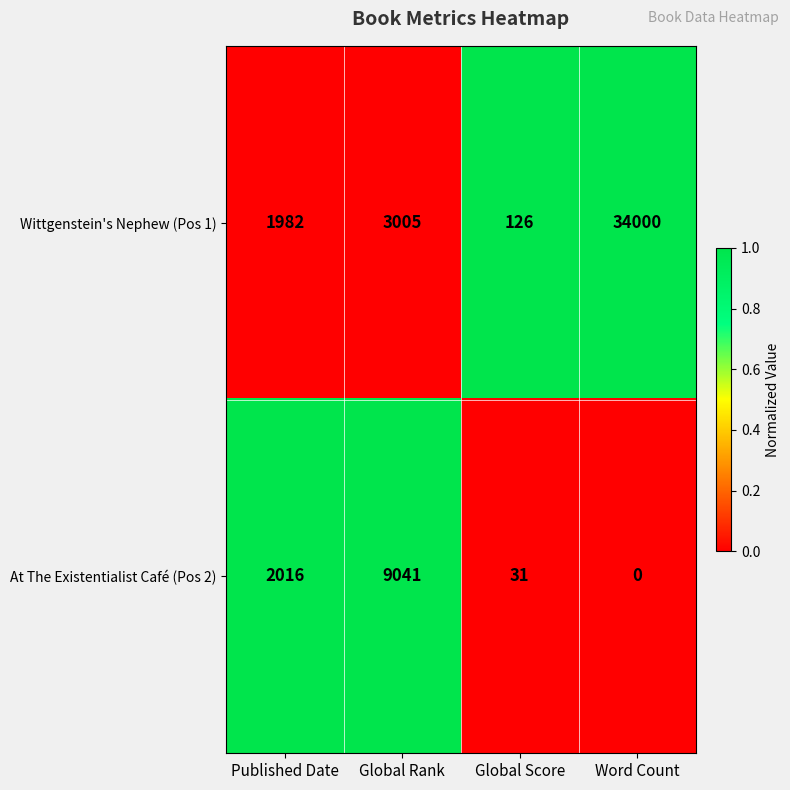

Reading left to right, extract all data points from this chart.

Wittgenstein's Nephew (Pos 1): 1982	3005	126	34000
At The Existentialist Café (Pos 2): 2016	9041	31	0